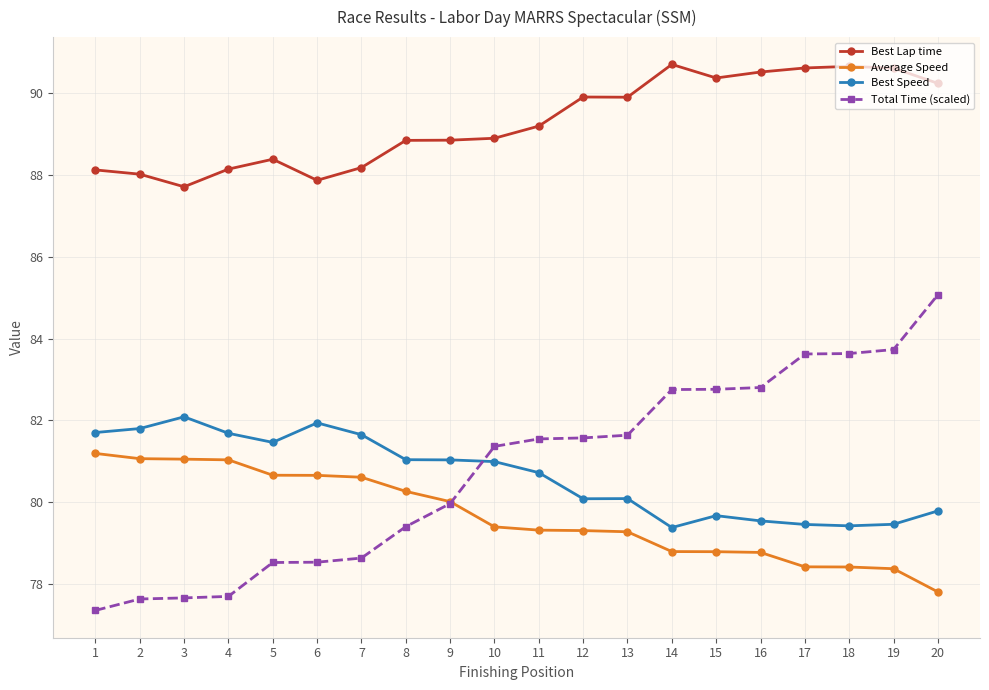

List the series in order of their peak value, lowest first.

Average Speed, Best Speed, Total Time (scaled), Best Lap time